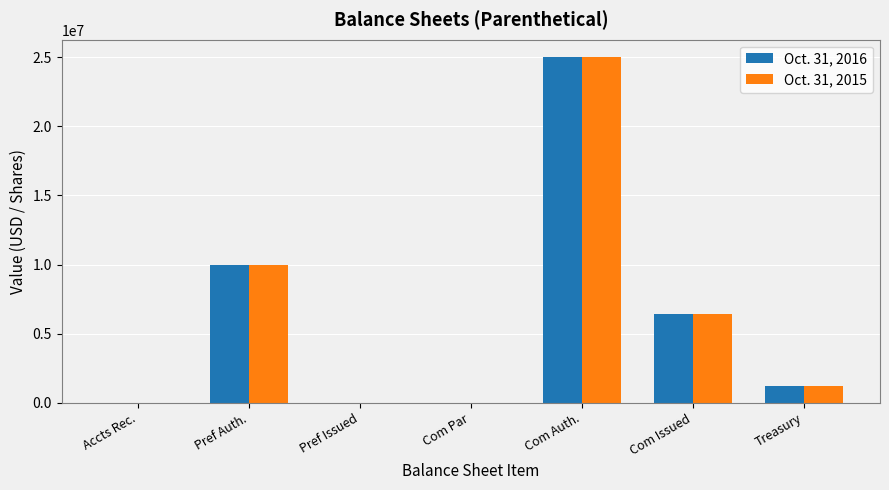

At which label is Oct. 31, 2016 closest to 12500000?

Pref Auth.